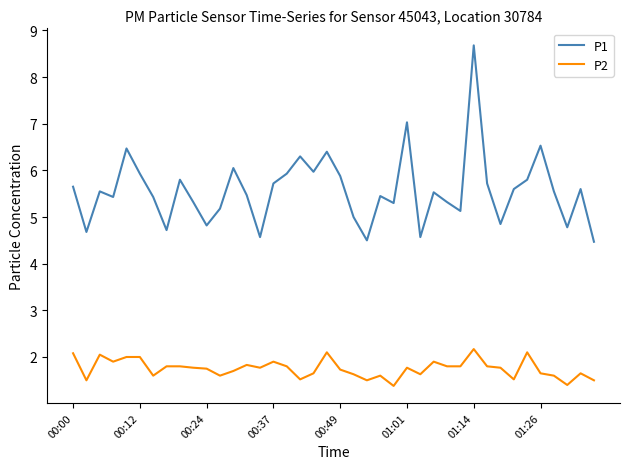

How many lines are shown in the chart?

2